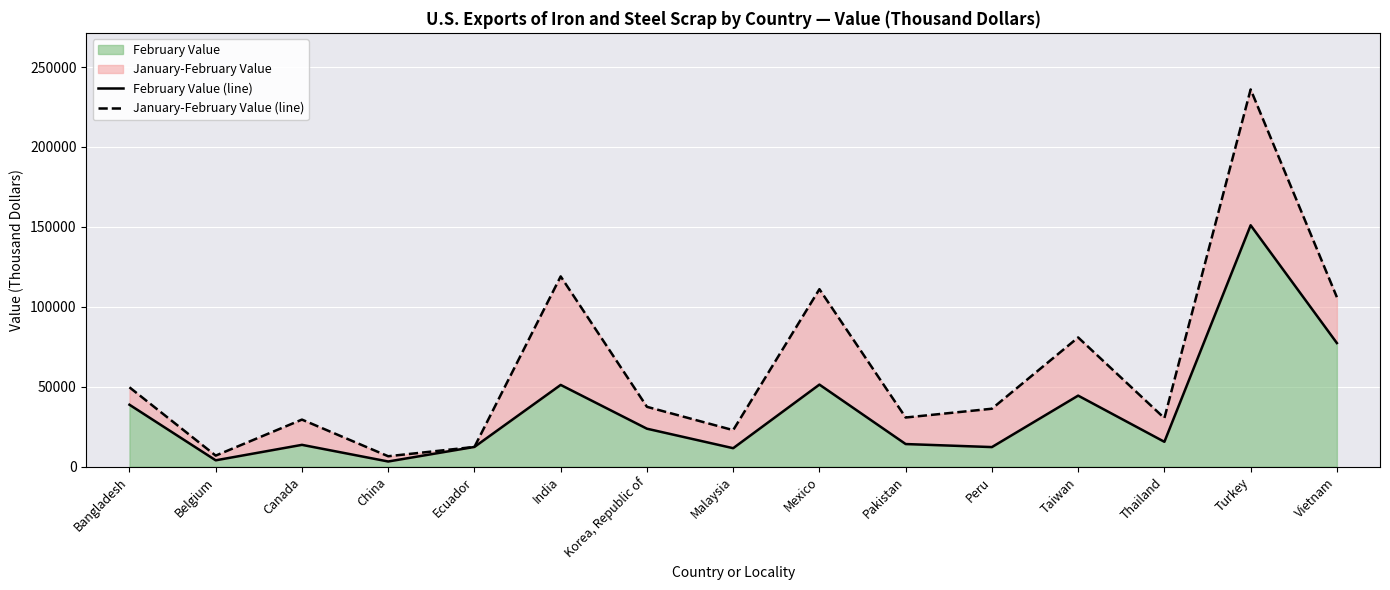

Where does the February Value (line) series first go above 15500?

Bangladesh